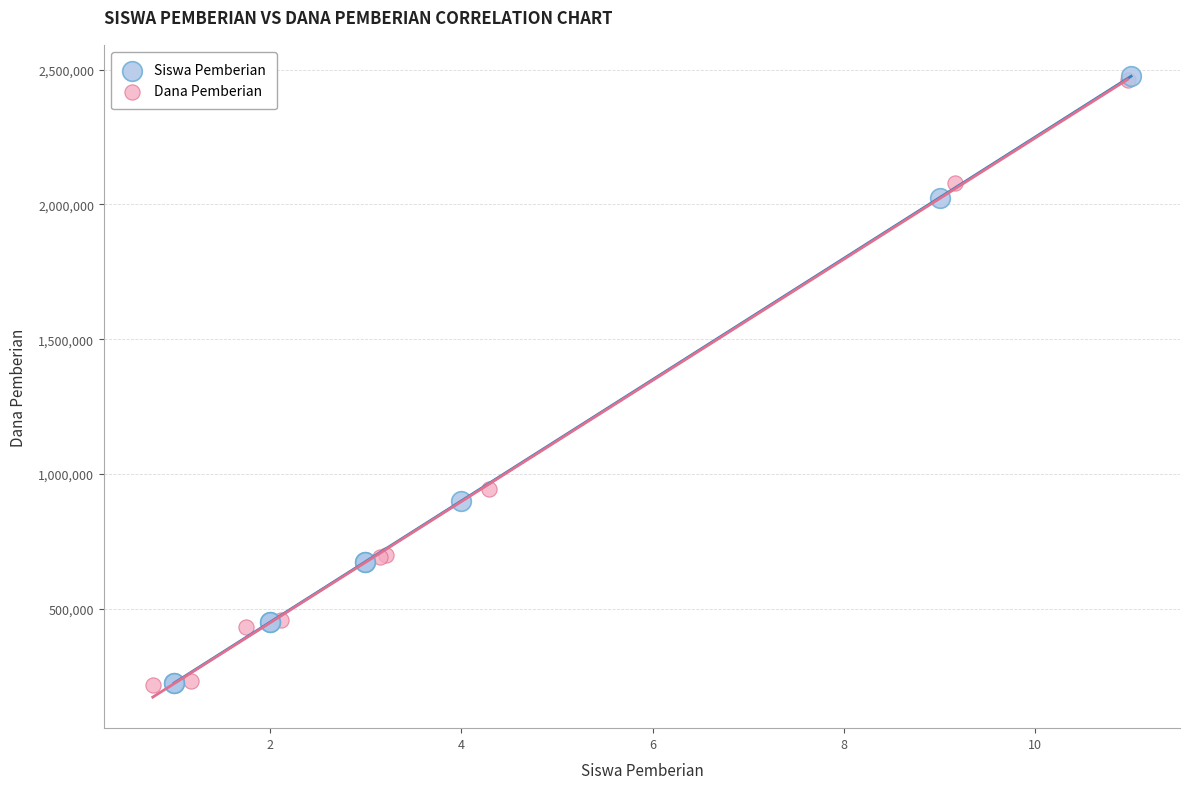

Which series has the widest spread of Y values?

Siswa Pemberian